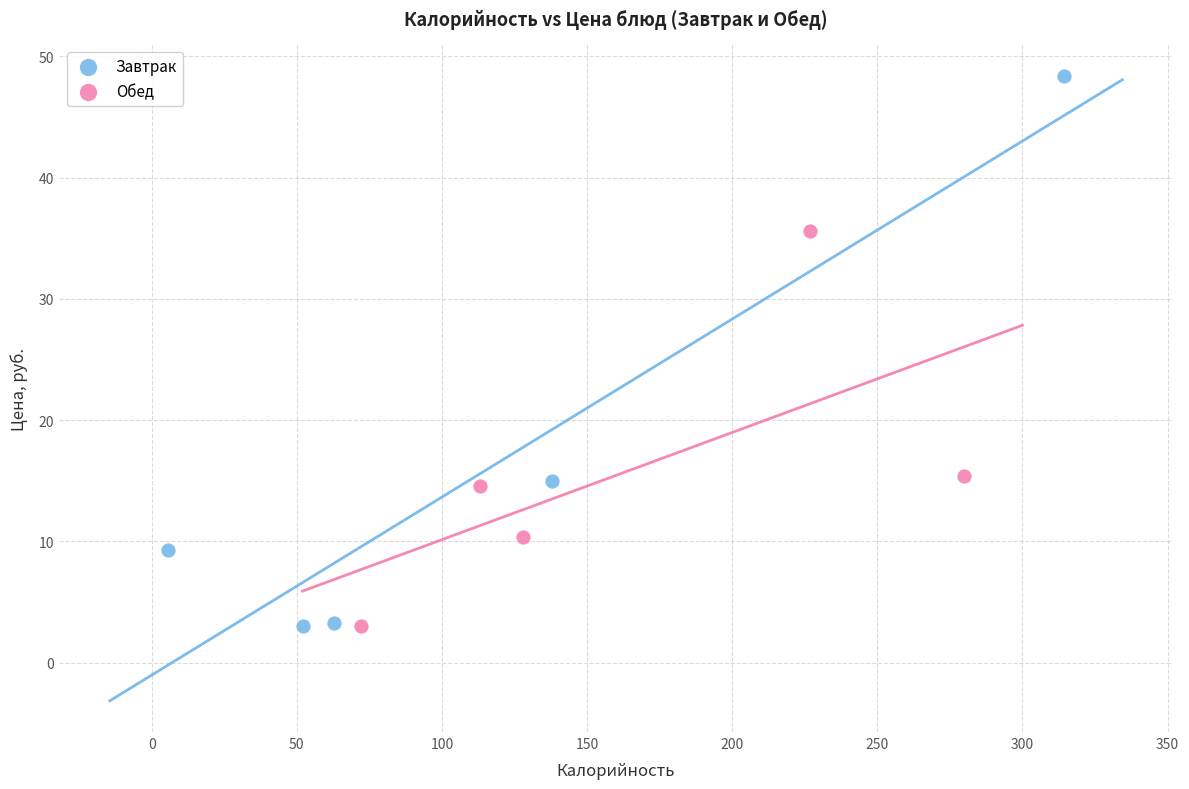

Which series reaches the maximum Y coordinate?

Завтрак